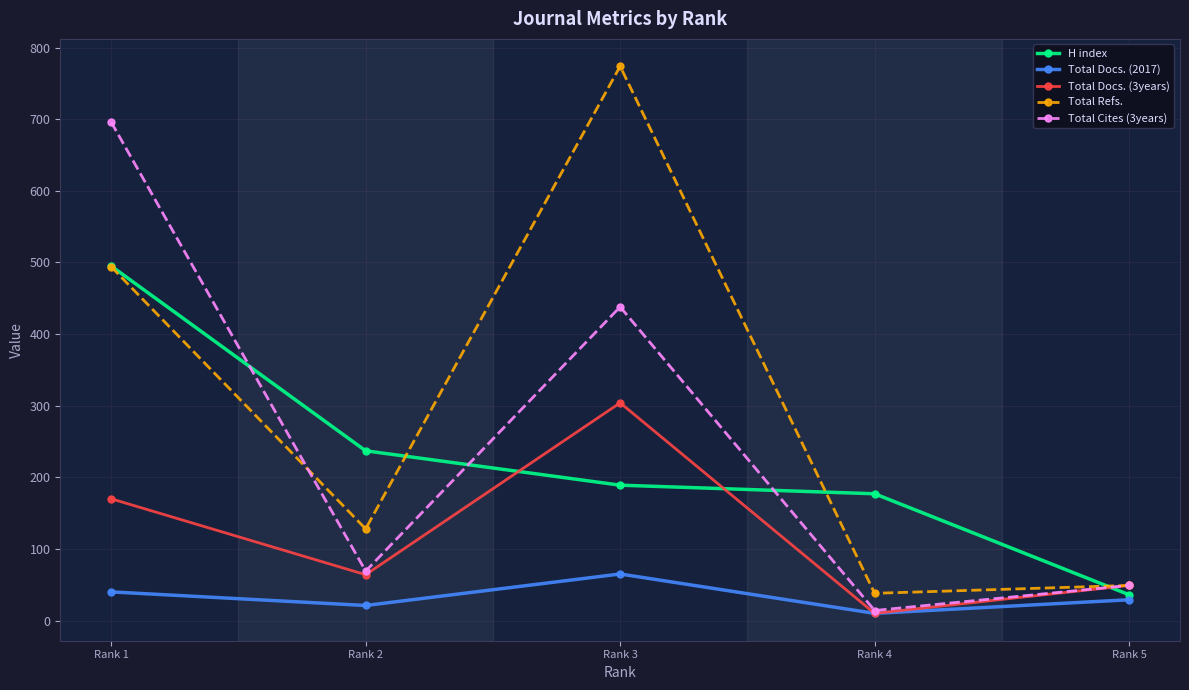

How many distinct data groups are displayed?

5